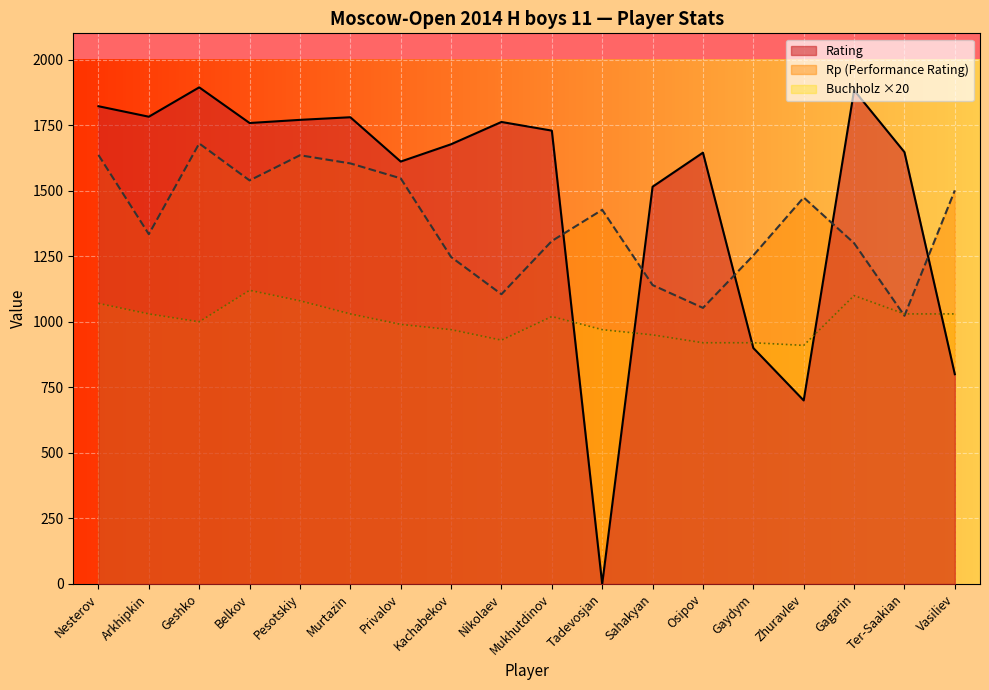

What is the sum of the Buchholz values at Ter-Saakian and Sahakyan?

1980